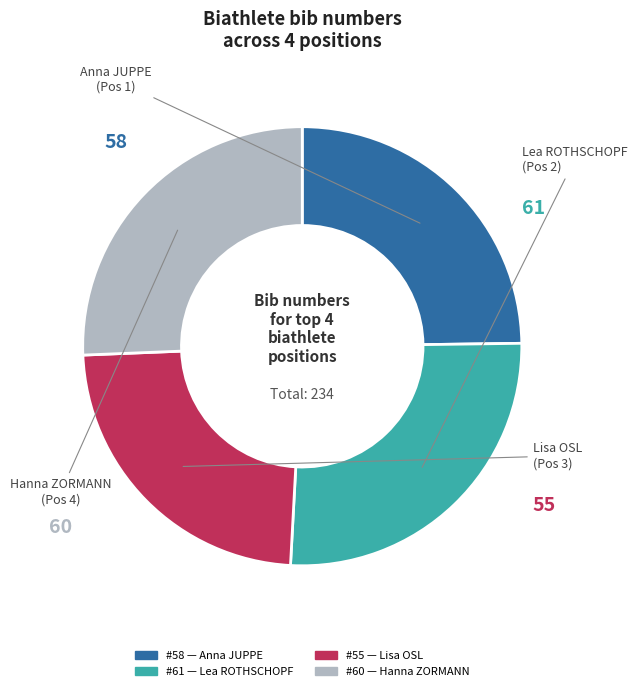

Is there any slice that represents more than half of the pie?

No